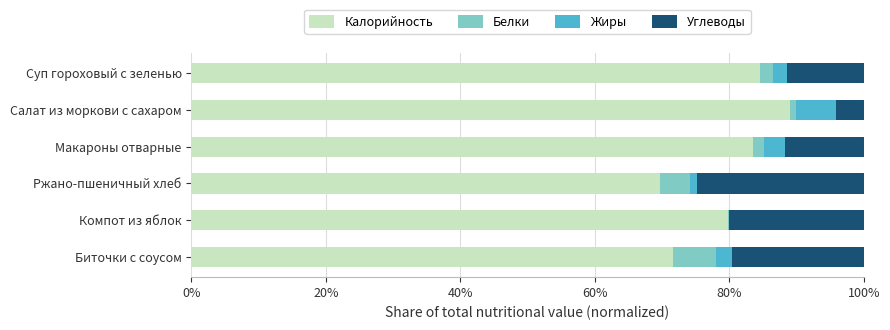

The value of Калорийность at Макароны отварные is 109.5. True or false?

False